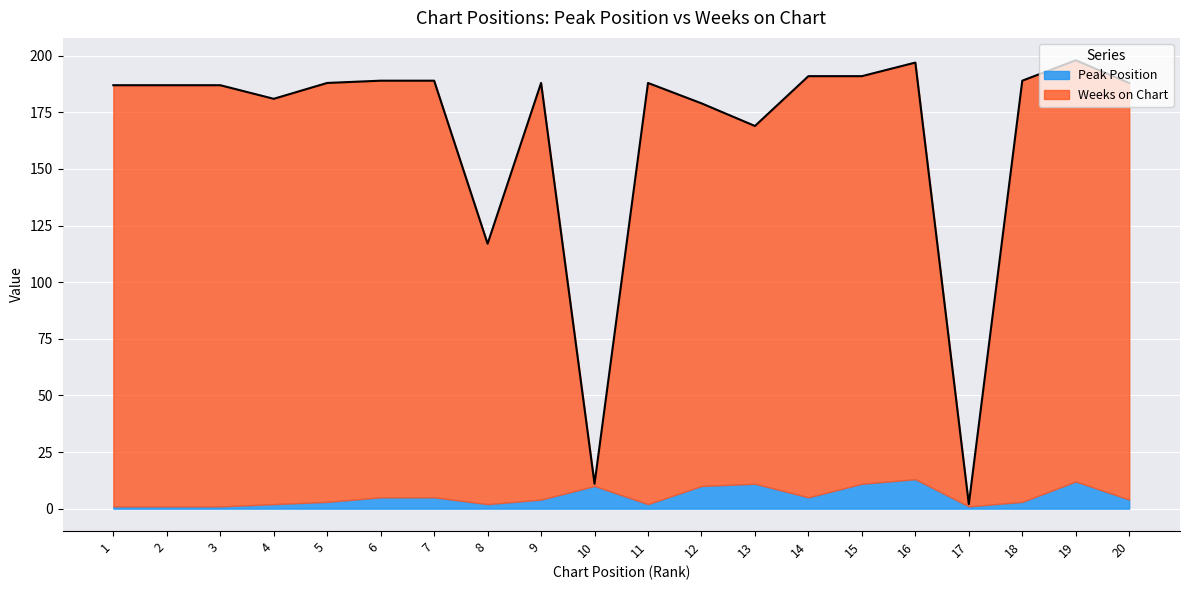

At which category does the data reach its first local valley?

4